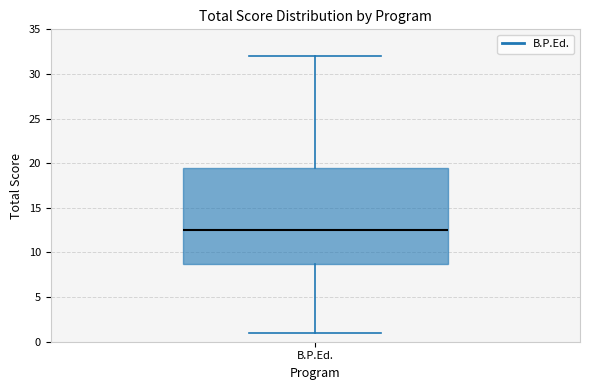

Transcribe this box plot: give where the median line is, the range the box spans, and where the two whiskers end, as read against the y-axis. The values are not printed on the chart, so give them approximately, as read against the axis.

median 12.5, box 9.0 to 19.5, whiskers 1.0 to 32.0